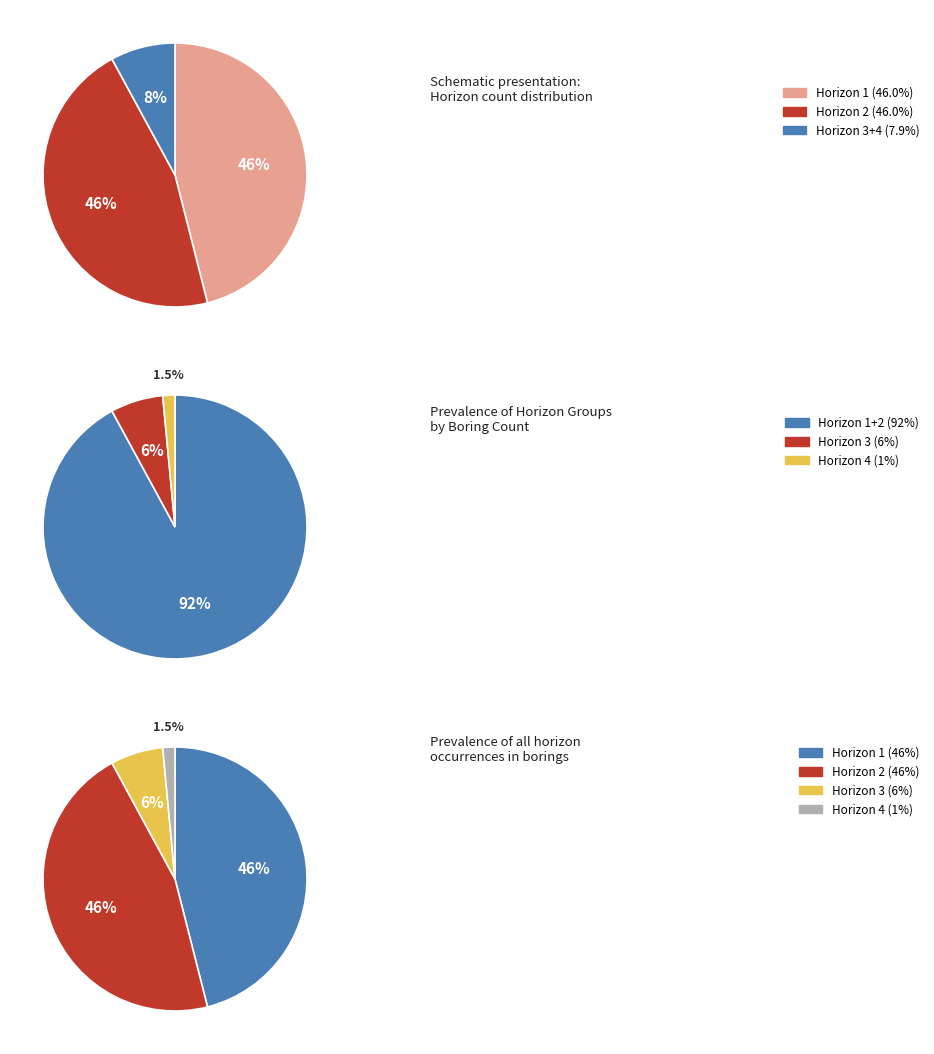

To the nearest percent, what is the combined percentage of Horizon 1 and Horizon 3?

52%